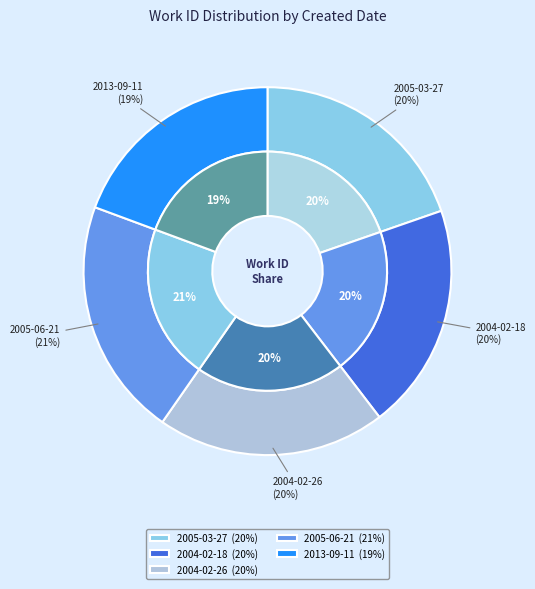

Is there a majority slice in this chart?

No